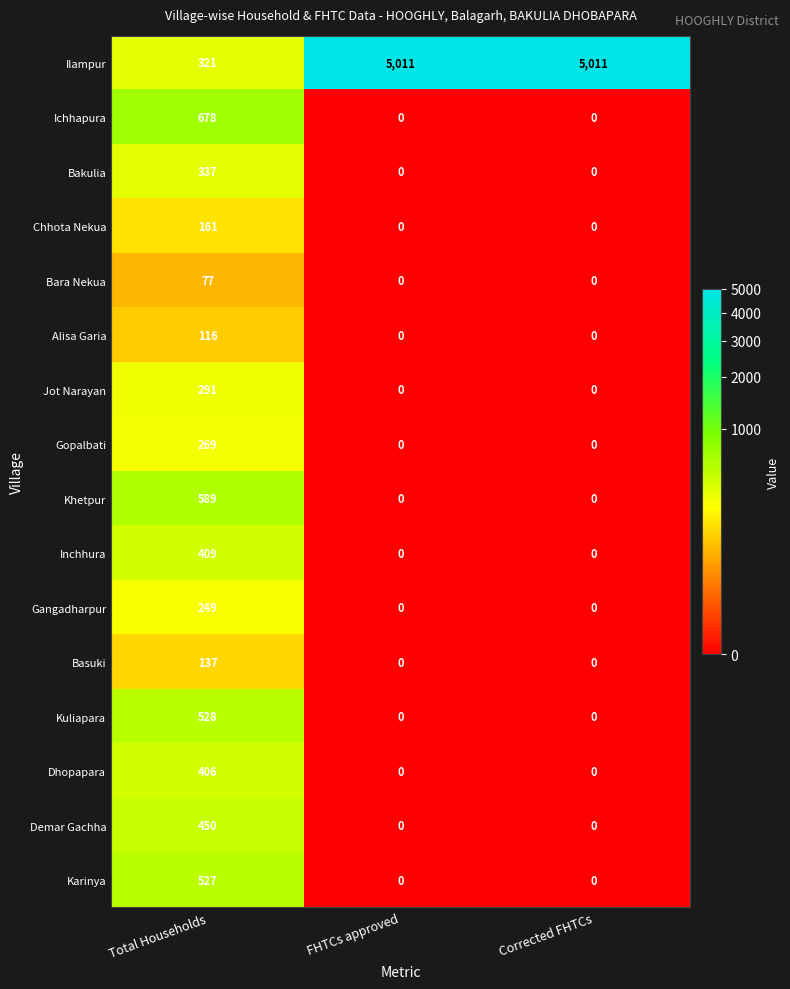

Rank the series at Total Households from highest to lowest value.

Ichhapura, Khetpur, Kuliapara, Karinya, Demar Gachha, Inchhura, Dhopapara, Bakulia, Ilampur, Jot Narayan, Gopalbati, Gangadharpur, Chhota Nekua, Basuki, Alisa Garia, Bara Nekua